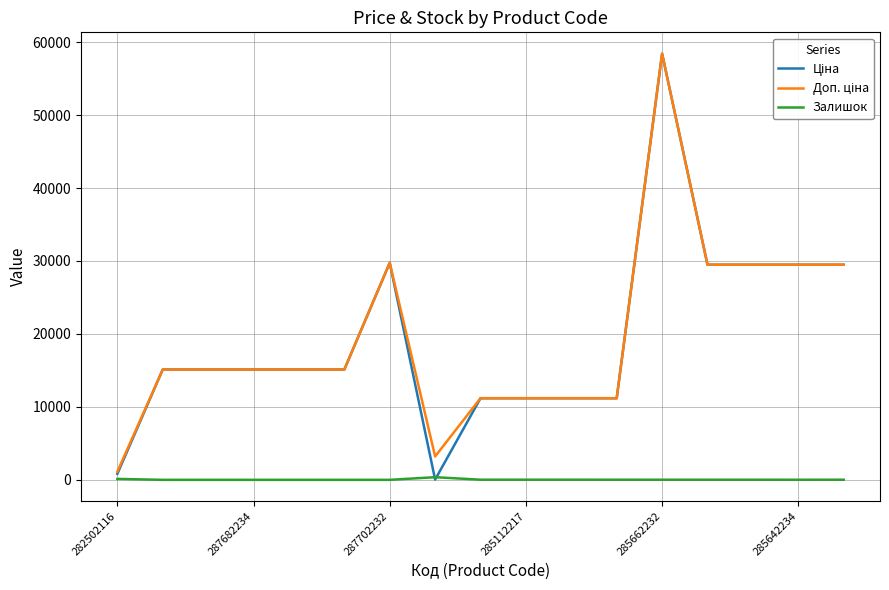

What is the total value across all series at 287682234?

30240.0